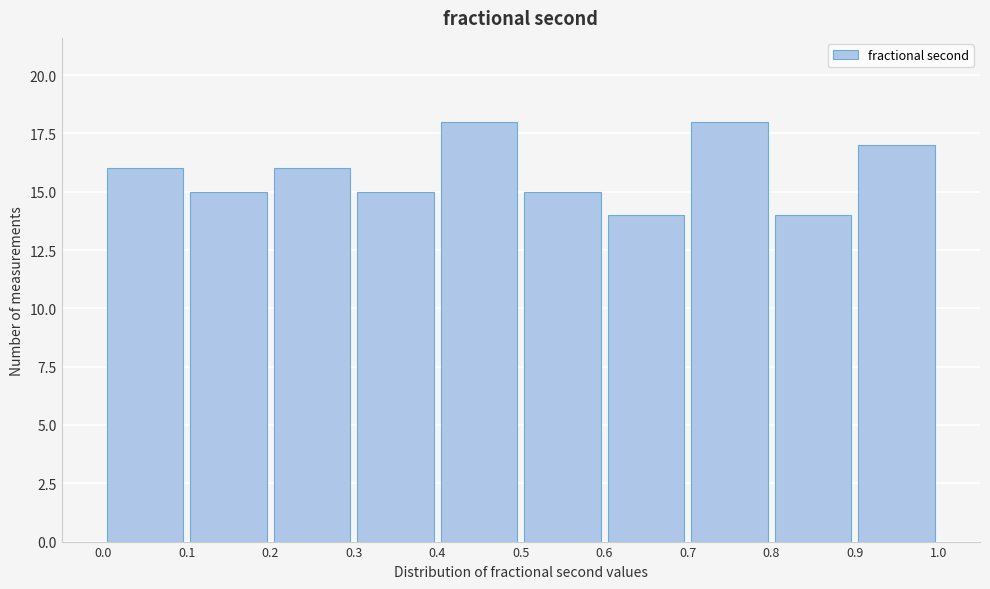

How tall is the bar that spans 0.7 to 0.8 on the x-axis? The values are not printed on the chart, so give them approximately, as read against the axis.

18